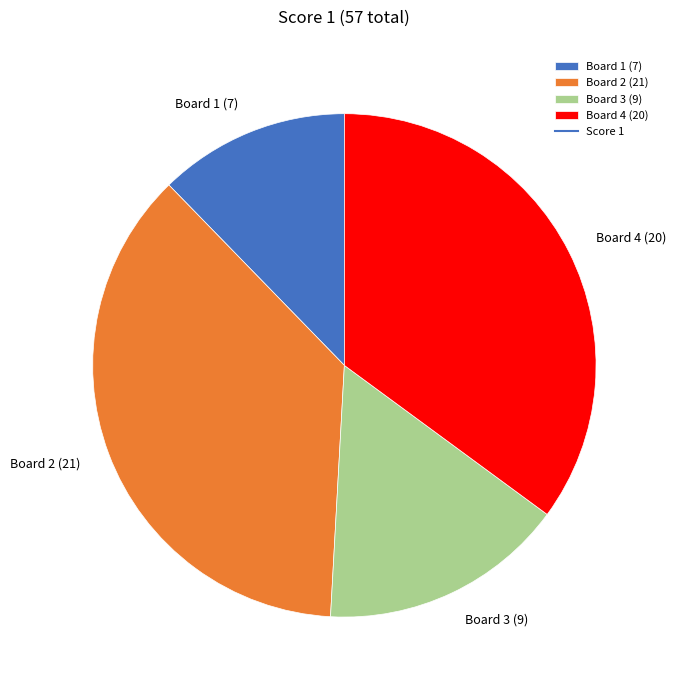

How many slices are in this pie chart?

4